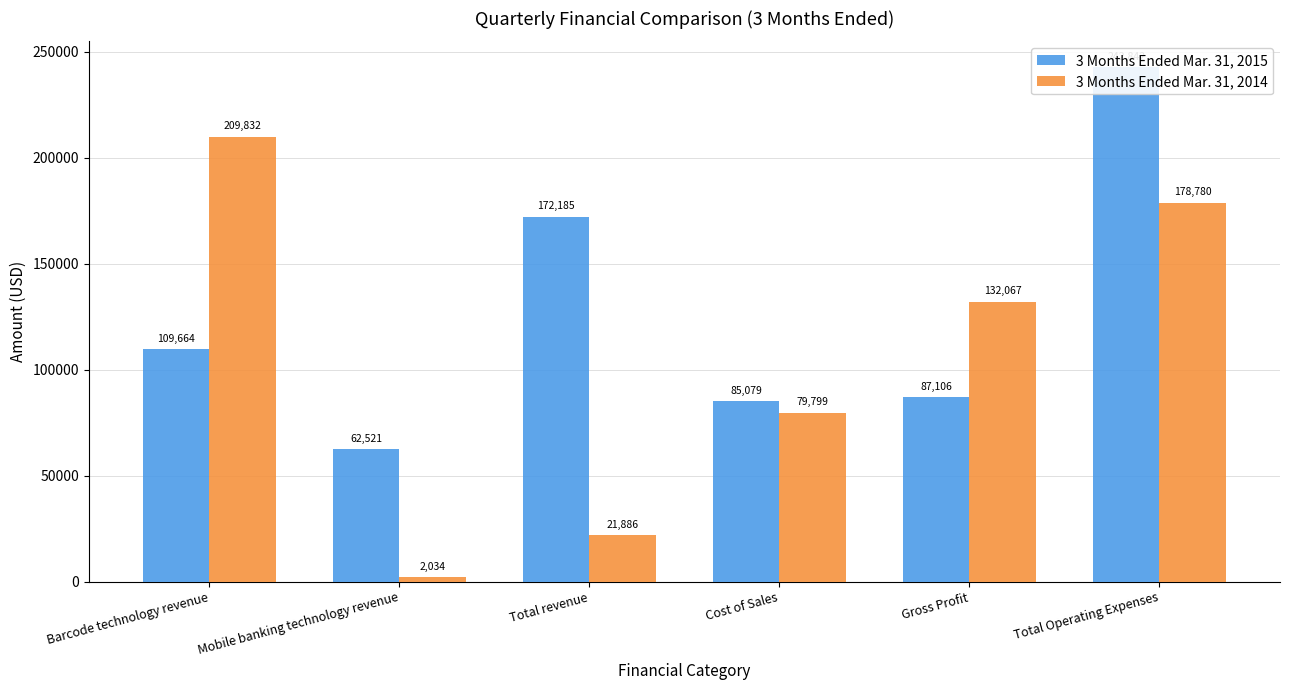

What is the total value across all series at Total revenue?

194071